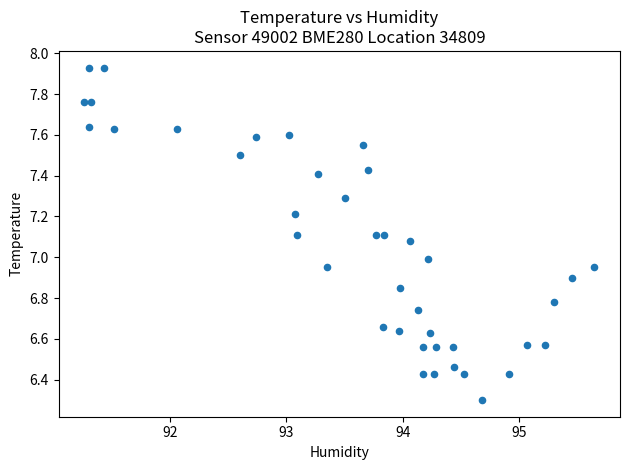

What is the range of X values (max minus min)?

4.4